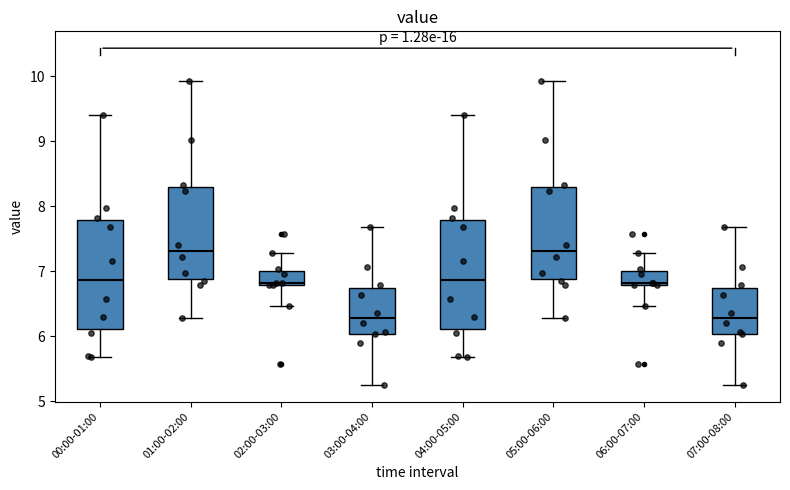

Reading left to right, read every box against the y-axis: the position of its median line, the range the box covers, and the ends of its whiskers. The values are not printed on the chart, so give them approximately, as read against the axis.

00:00-01:00: median 6.9, box 6.1 to 7.8, whiskers 5.7 to 9.4
01:00-02:00: median 7.3, box 6.9 to 8.3, whiskers 6.3 to 9.9
02:00-03:00: median 6.8 (just above the box's lower edge), box 6.8 to 7.0, whiskers 6.5 to 7.3
03:00-04:00: median 6.3, box 6.0 to 6.7, whiskers 5.3 to 7.7
04:00-05:00: median 6.9, box 6.1 to 7.8, whiskers 5.7 to 9.4
05:00-06:00: median 7.3, box 6.9 to 8.3, whiskers 6.3 to 9.9
06:00-07:00: median 6.8 (just above the box's lower edge), box 6.8 to 7.0, whiskers 6.5 to 7.3
07:00-08:00: median 6.3, box 6.0 to 6.7, whiskers 5.3 to 7.7